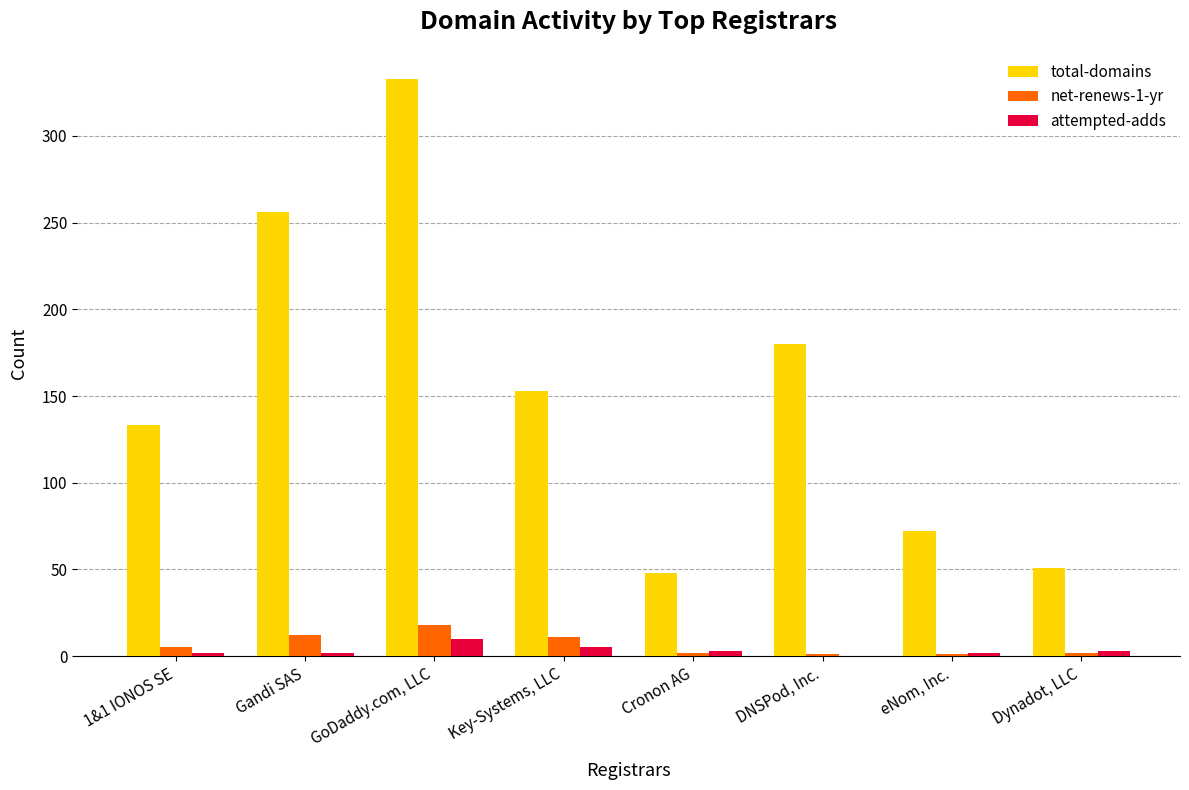

What are all the series names shown in the legend?

total-domains, net-renews-1-yr, attempted-adds